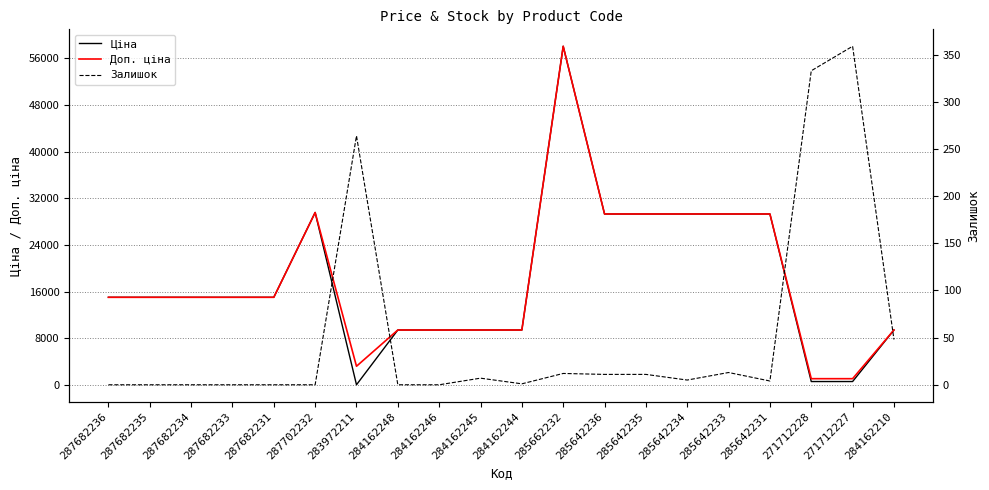

Reading left to right, list all the values displayed in this chart.

Ціна: 15019.2	15019.2	15019.2	15019.2	15019.2	29548.9	32.0	9416.9	9416.9	9416.9	9416.9	58037.0	29294.9	29294.9	29294.9	29294.9	29294.9	586.0	586.0	9416.9
Доп. ціна: 15019.2	15019.2	15019.2	15019.2	15019.2	29548.9	3205.0	9416.9	9416.9	9416.9	9416.9	58037.0	29294.9	29294.9	29294.9	29294.9	29294.9	1074.5	1074.5	9416.9
Залишок: 0.0	0.0	0.0	0.0	0.0	0.0	264.0	0.0	0.0	7.0	1.0	12.0	11.0	11.0	5.0	13.0	4.0	333.0	359.0	48.0